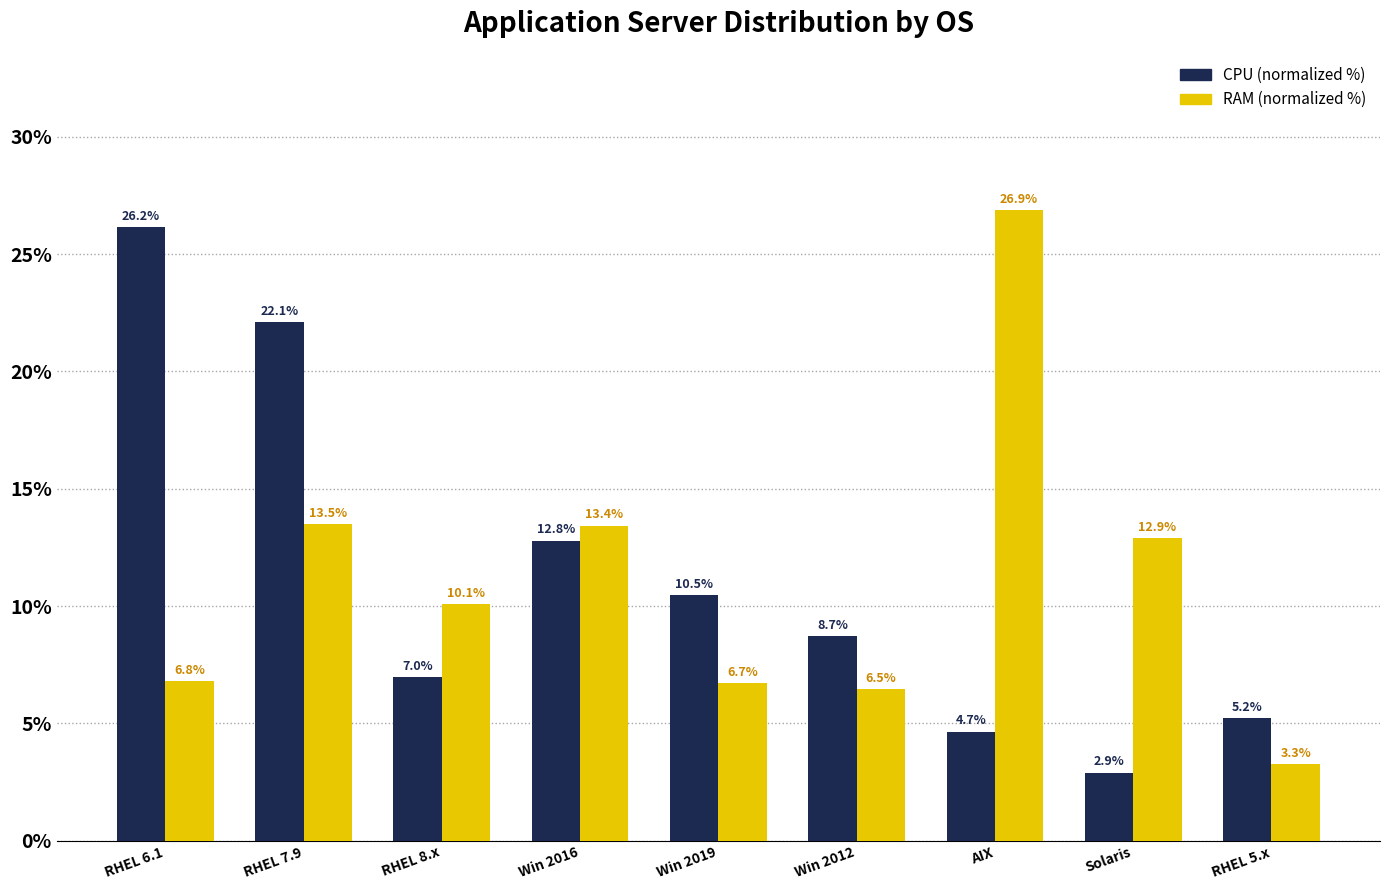

How many bars are there in each group?

2